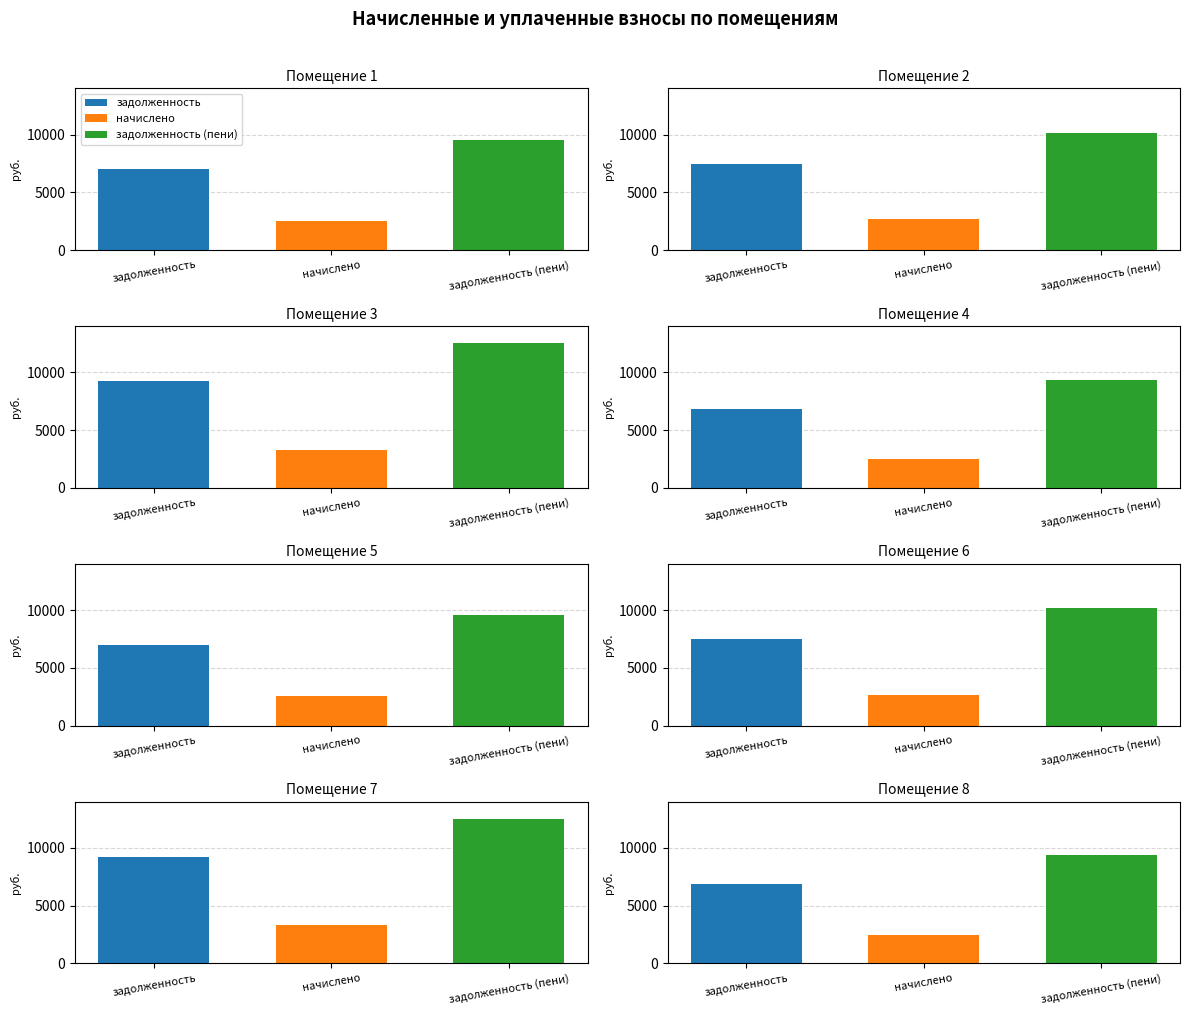

What is the minimum value shown in the chart?

2473.7